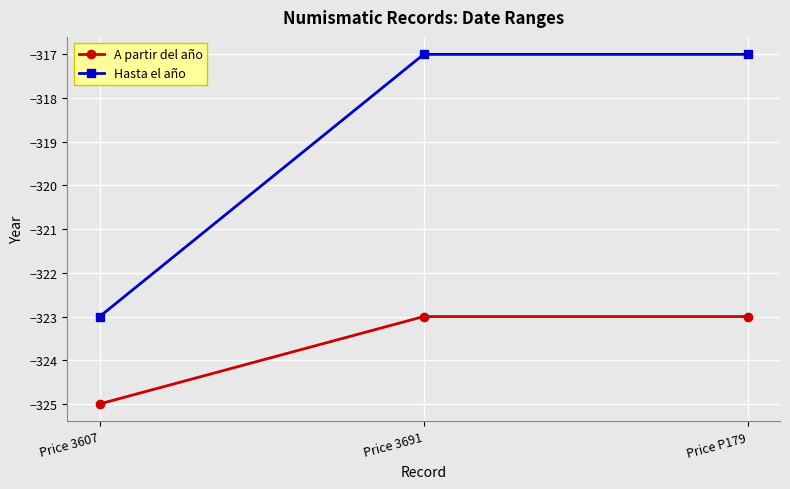

Which series has the largest total across all categories?

Hasta el año